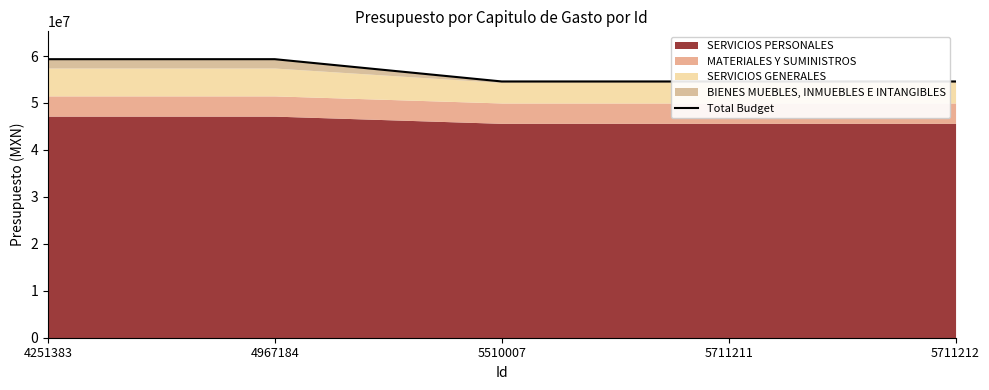

How many lines are shown in the chart?

1